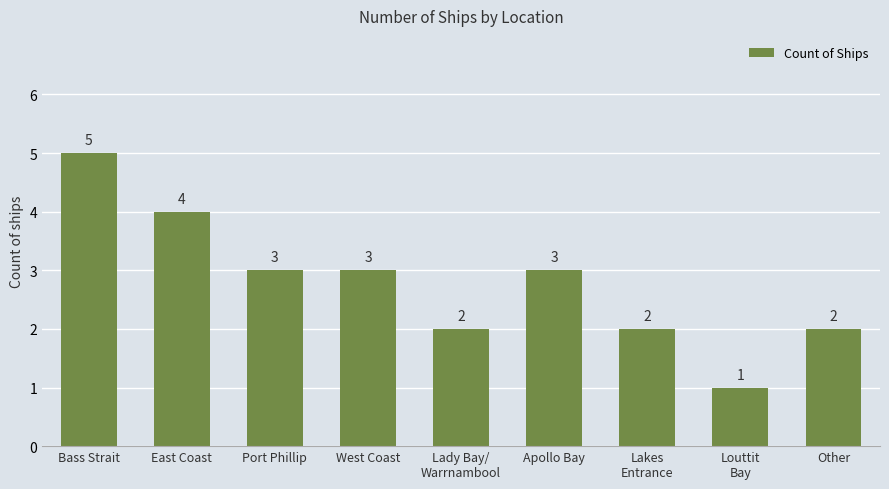

What is the average value?

3